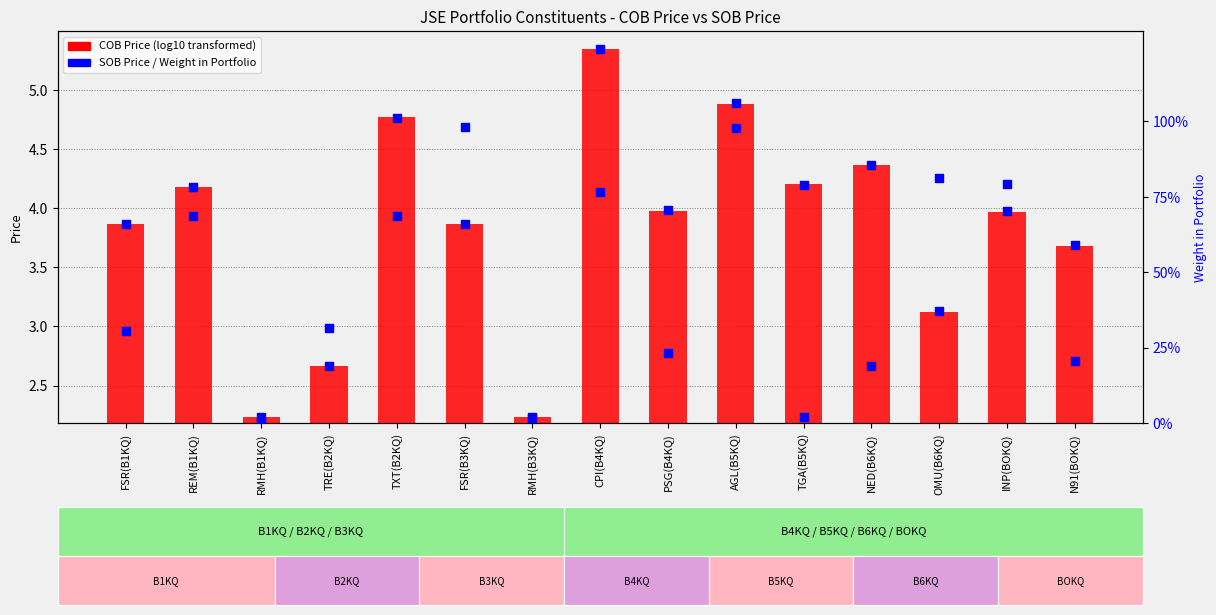

At which category is the sum across all series the highest?

CPI(B4KQ)